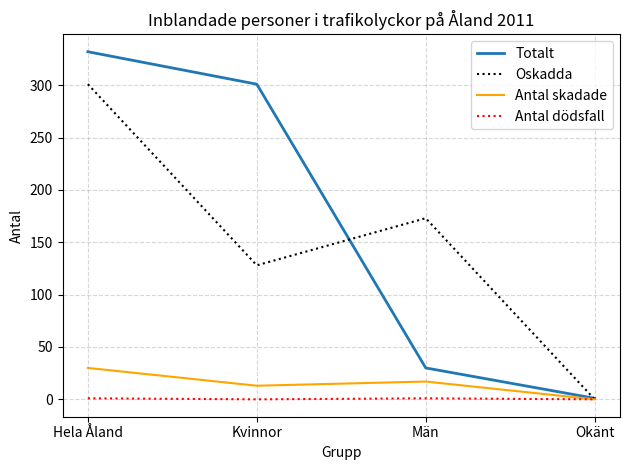

At which category is the sum across all series the highest?

Hela Åland